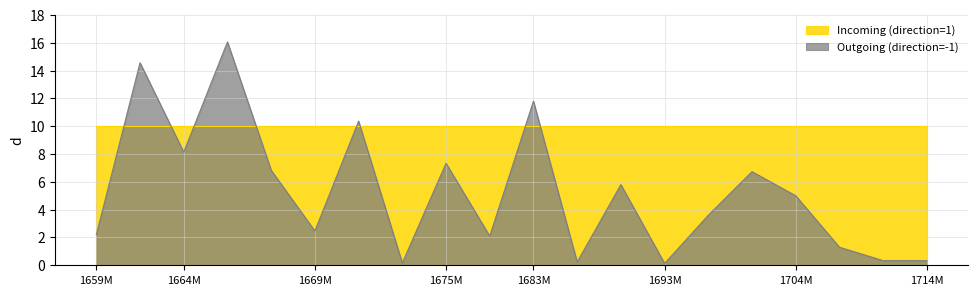

Is it true that Outgoing (direction=-1) equals 0.1 at 1693M?

True